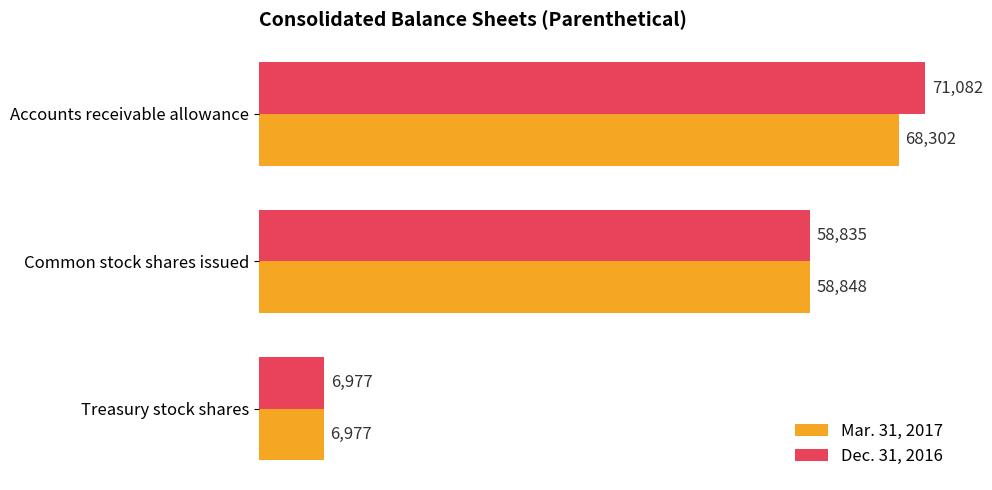

Is it true that Dec. 31, 2016 equals 23918 at Common stock shares issued?

False